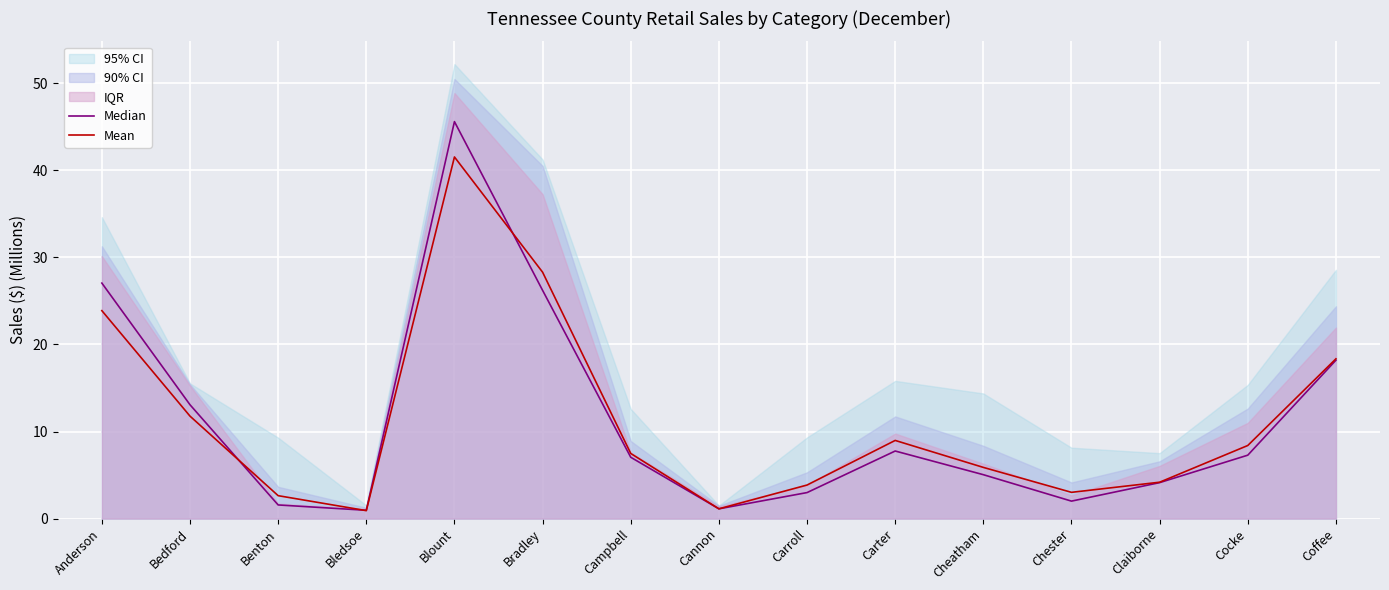

Is it true that Median equals 3.0 at Carroll?

True